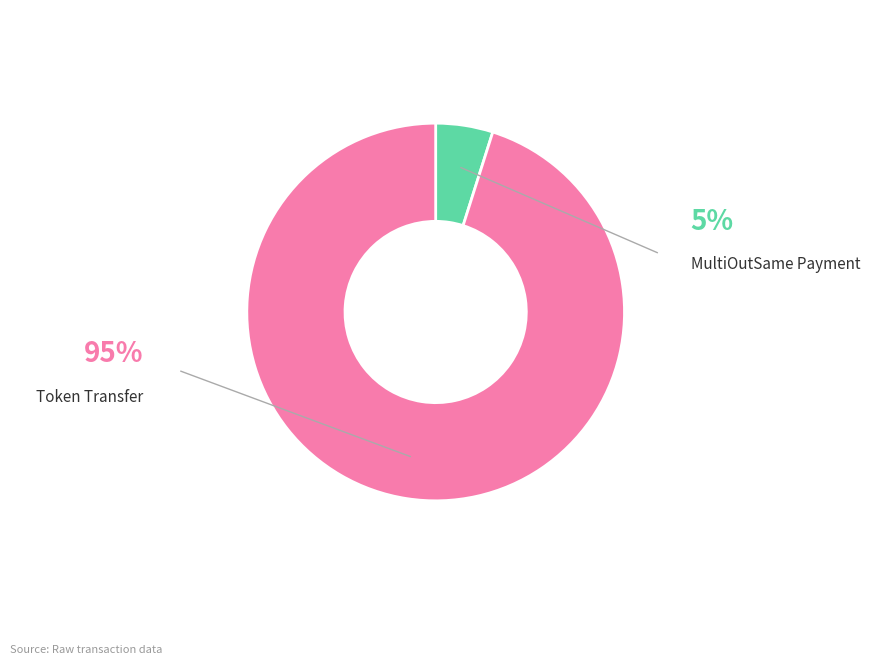

Is there a majority slice in this chart?

Yes